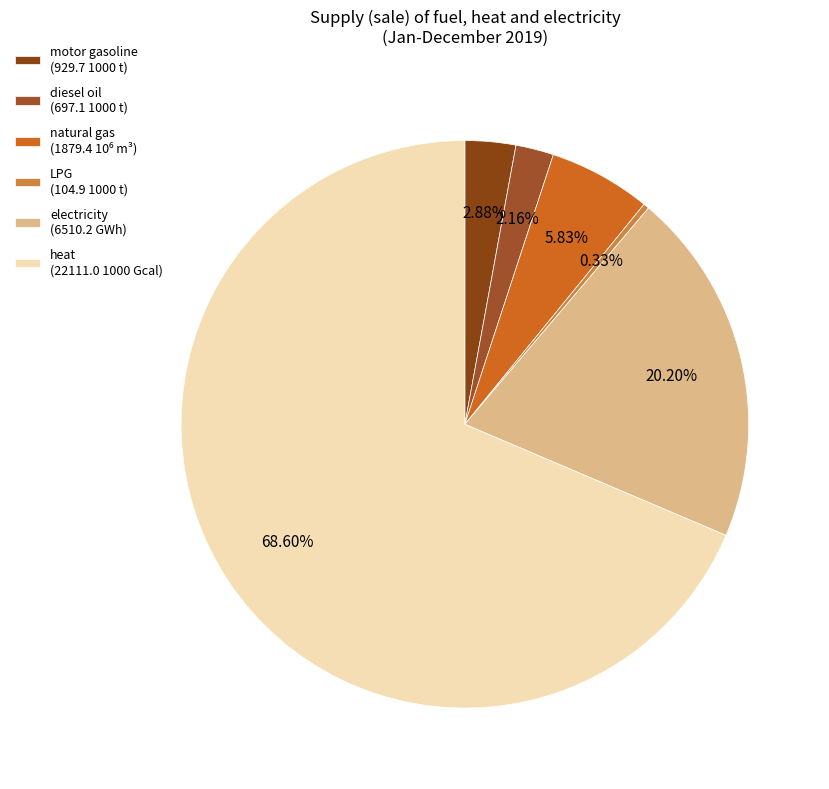

How many slices are in this pie chart?

6